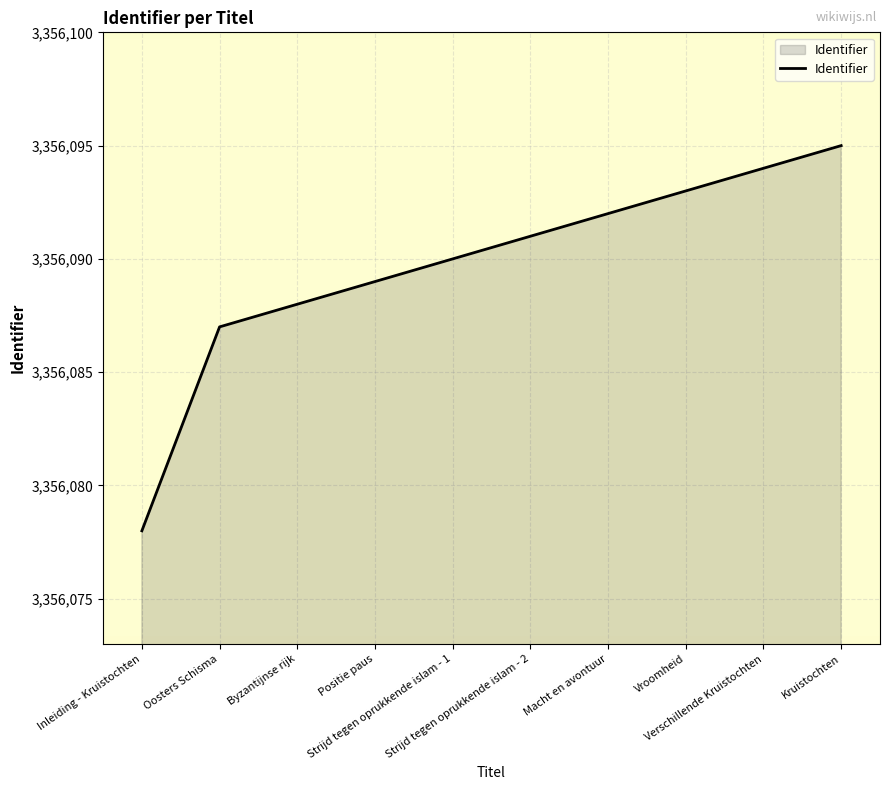

How many lines are shown in the chart?

1